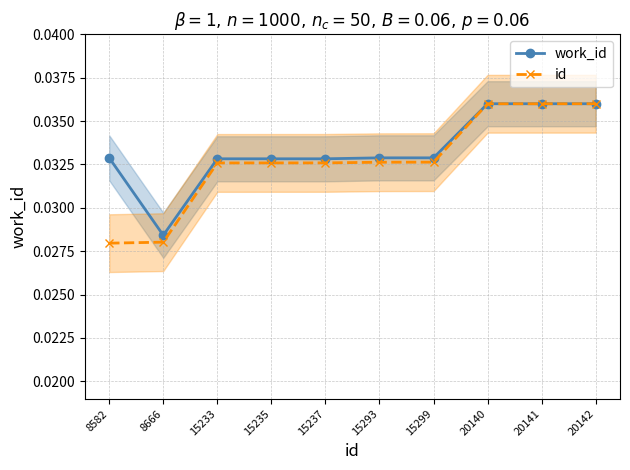

Reading left to right, extract all data points from this chart.

work_id: 8582=0.0	8666=0.0	15233=0.0	15235=0.0	15237=0.0	15293=0.0	15299=0.0	20140=0.0	20141=0.0	20142=0.0
id: 8582=0.0	8666=0.0	15233=0.0	15235=0.0	15237=0.0	15293=0.0	15299=0.0	20140=0.0	20141=0.0	20142=0.0